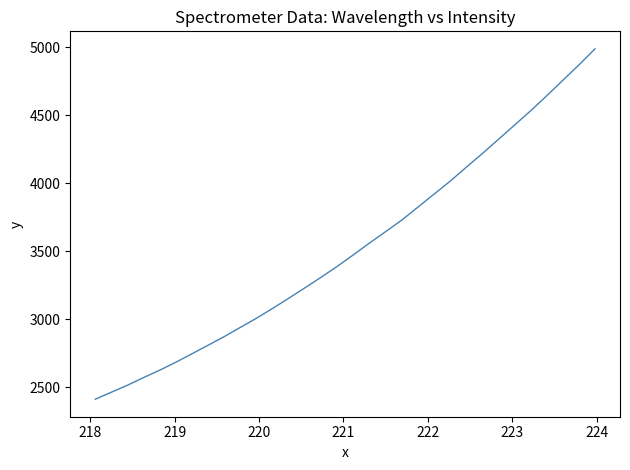

What is the greatest value displayed?

4987.3